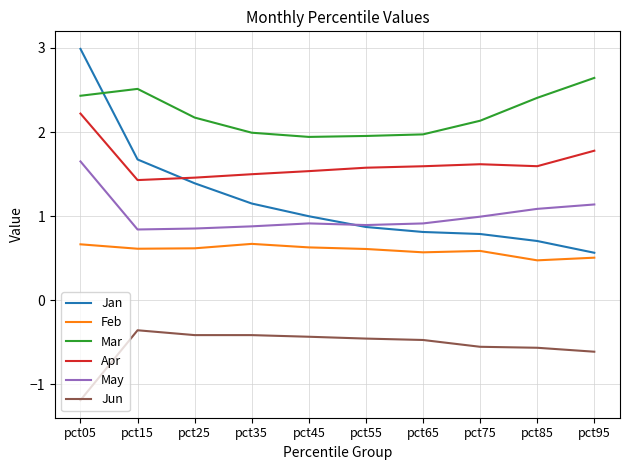

Which series has the largest range (max minus min)?

Jan